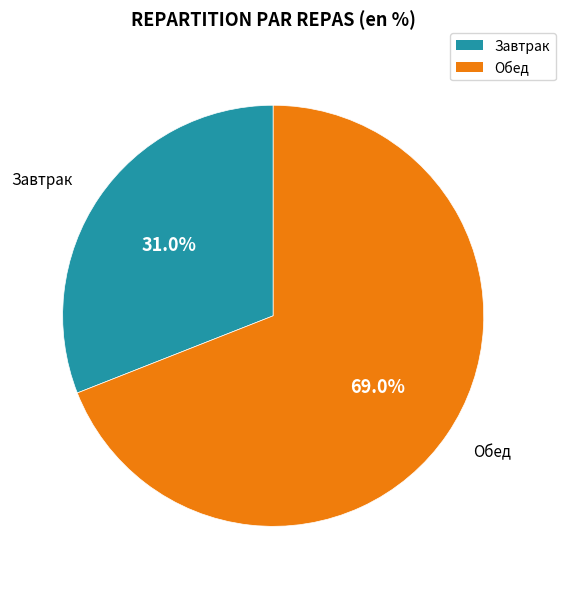

Does any single category account for the majority?

Yes